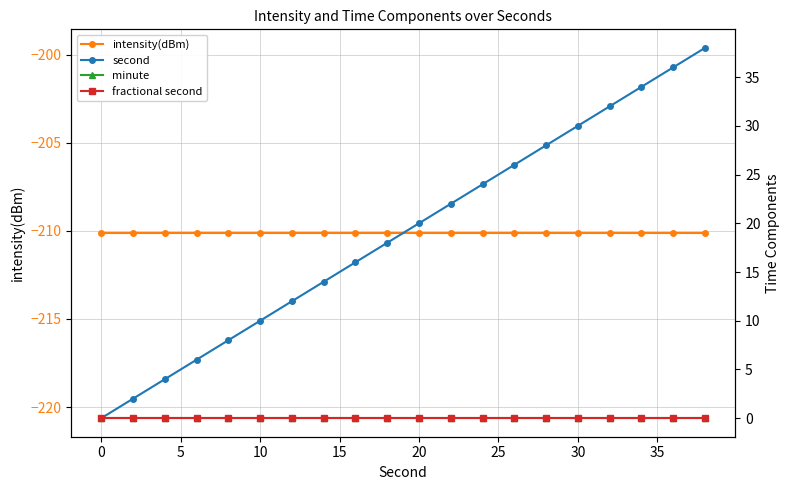

True or false: fractional second and minute intersect in this chart.

False